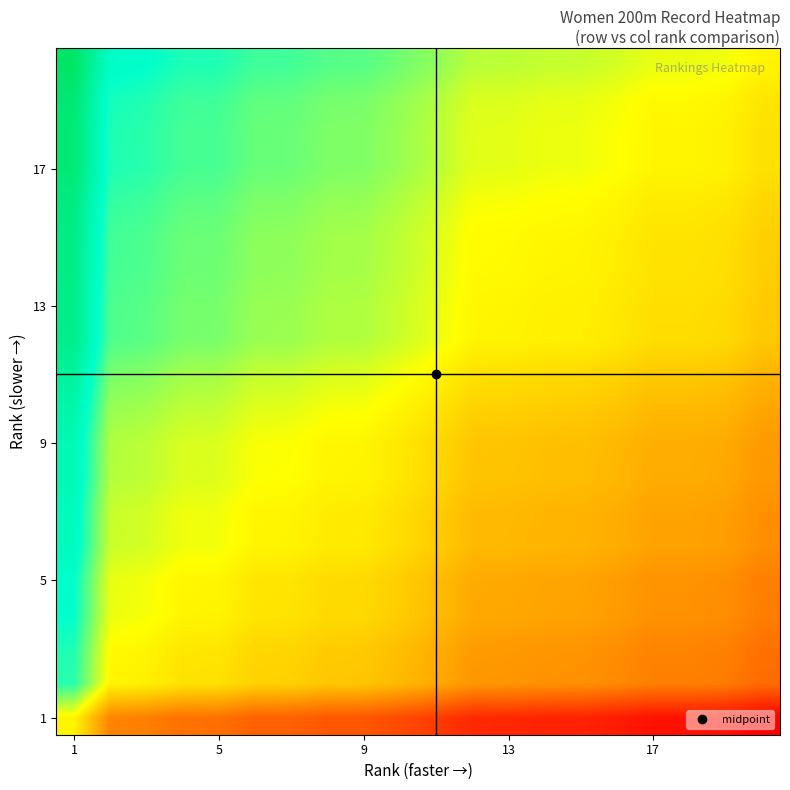

What is the smallest value displayed?

-7.1